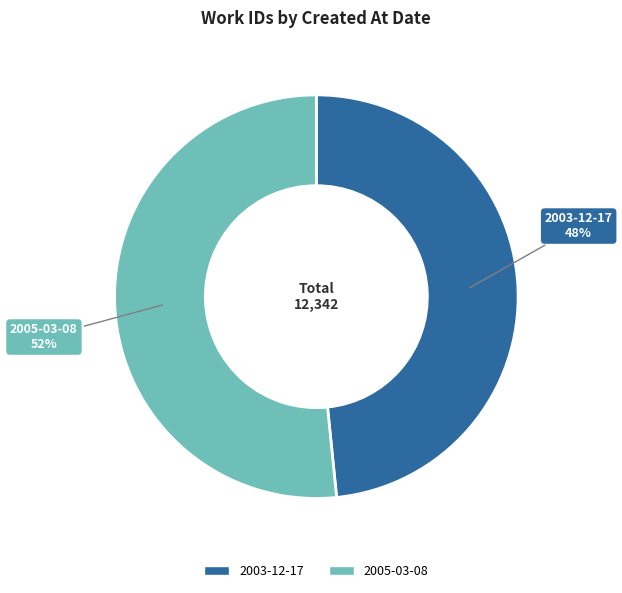

What is the ratio of the value at 2005-03-08 to the value at 2003-12-17?

1.1